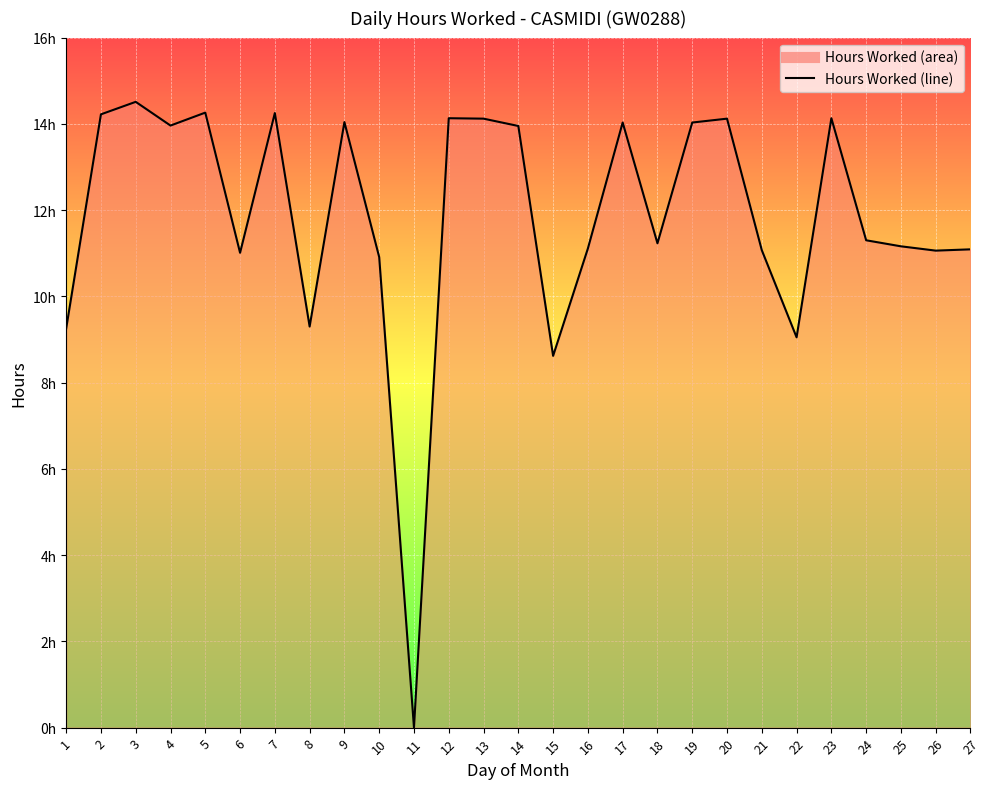

Does the chart display data point markers on the line(s)?

No